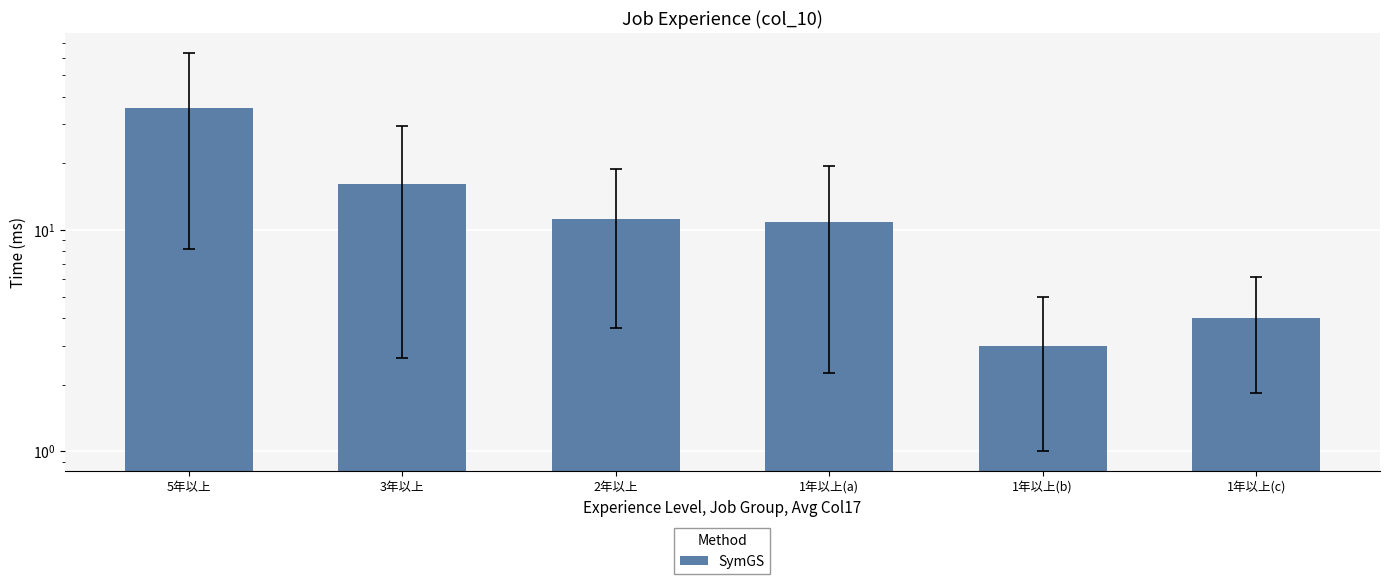

The value at 1年以上(a) is 10.9. True or false?

True